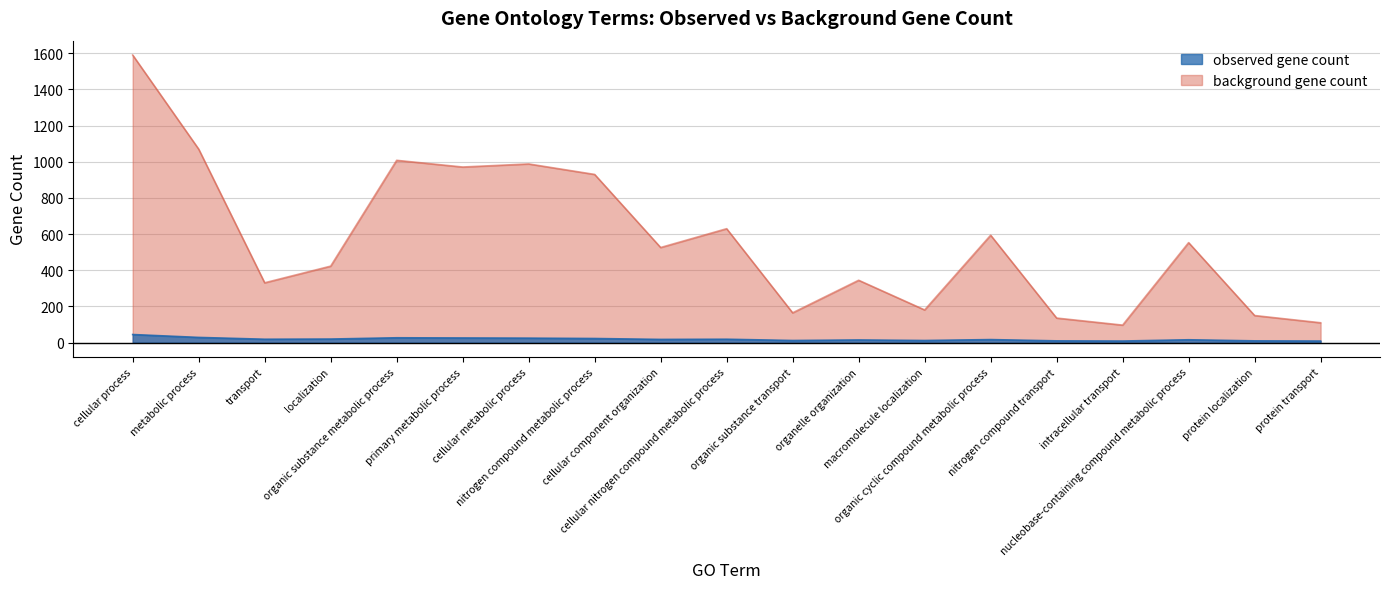

At organic cyclic compound metabolic process, list the series in order from largest to smallest.

background gene count, observed gene count